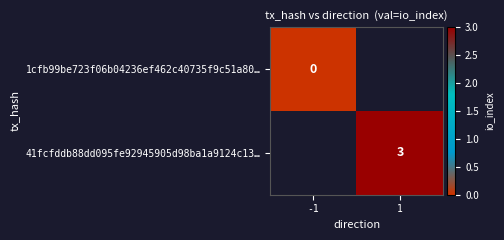

Which label corresponds to the smallest value in the chart?

-1